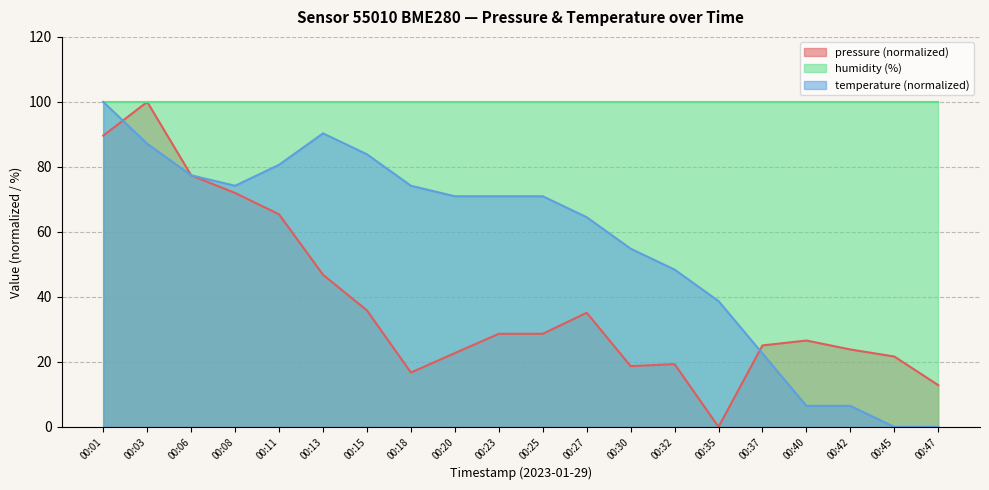

Where do temperature and pressure first cross each other?

00:01 and 00:03